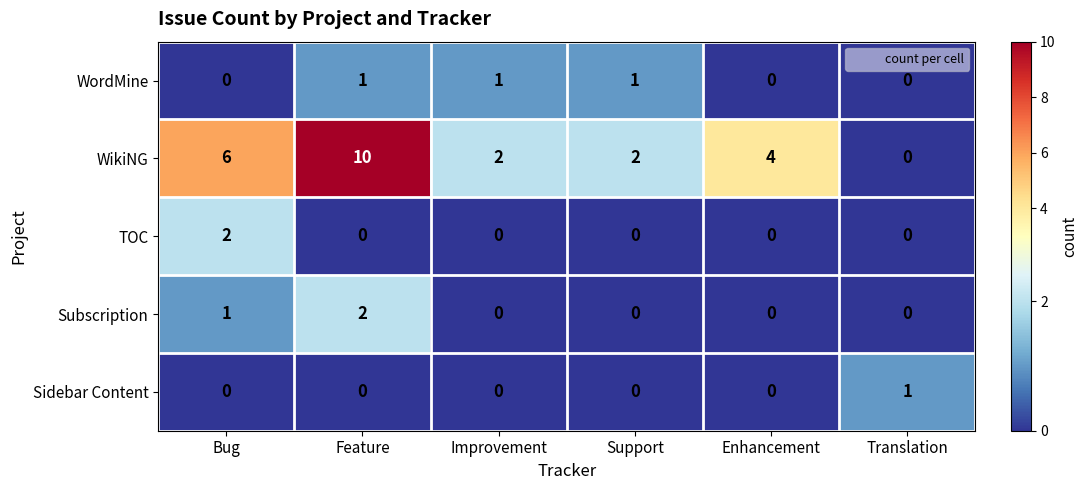

Which label corresponds to the largest value in the chart?

Feature